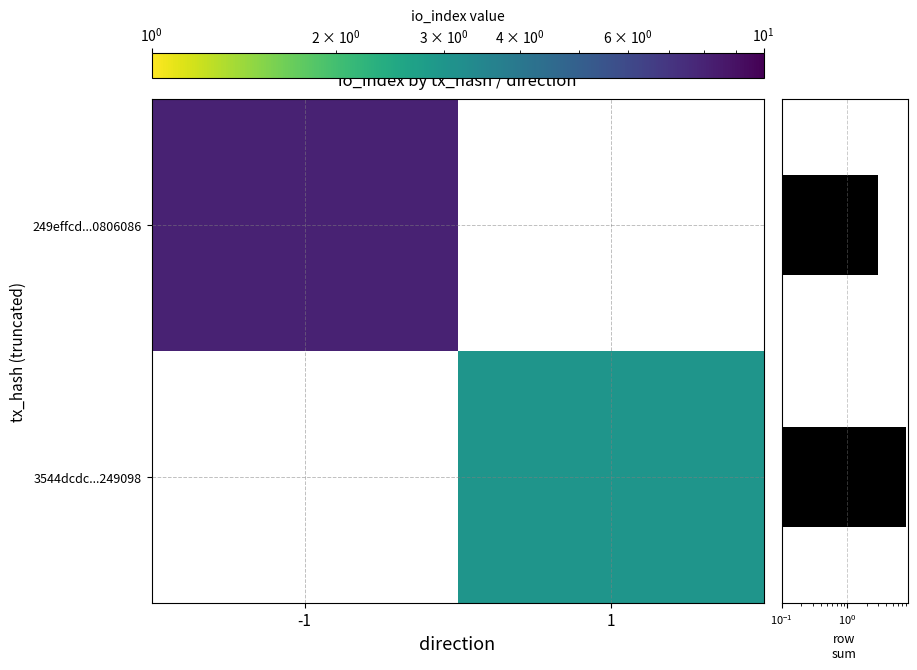

What is the minimum value shown in the chart?

3.0